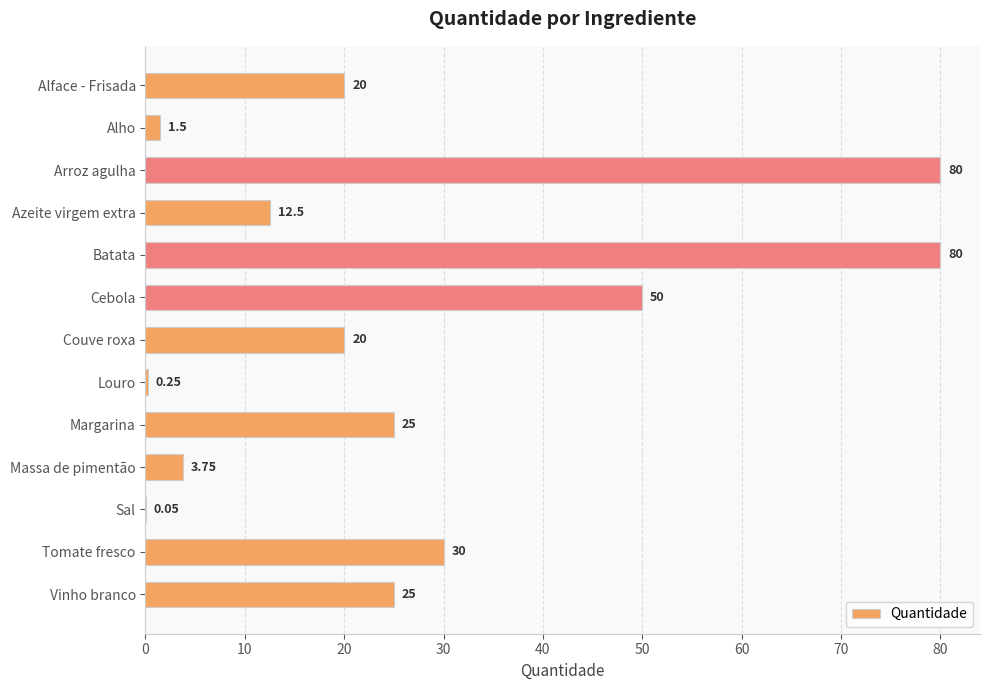

Between Margarina and Alho, which is larger?

Margarina